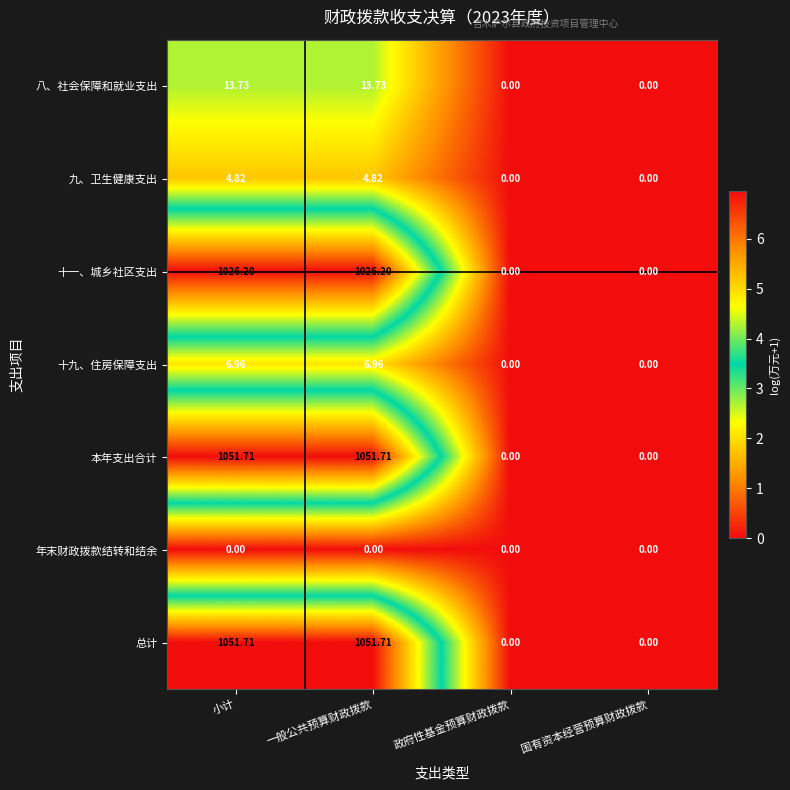

At 一般公共预算财政拨款, list the series in order from largest to smallest.

本年支出合计, 总计, 十一、城乡社区支出, 八、社会保障和就业支出, 十九、住房保障支出, 九、卫生健康支出, 年末财政拨款结转和结余